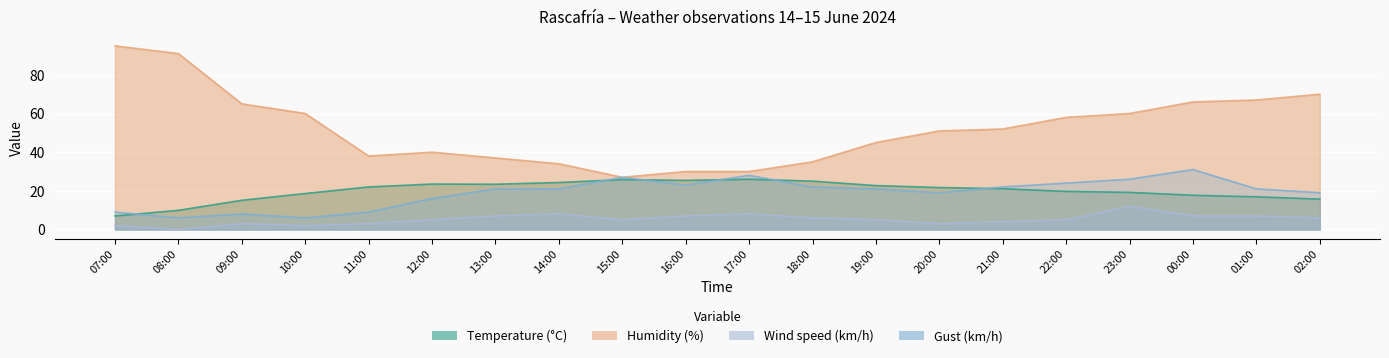

What are all the series names shown in the legend?

Temperature (°C), Humidity (%), Wind speed (km/h), Gust (km/h)